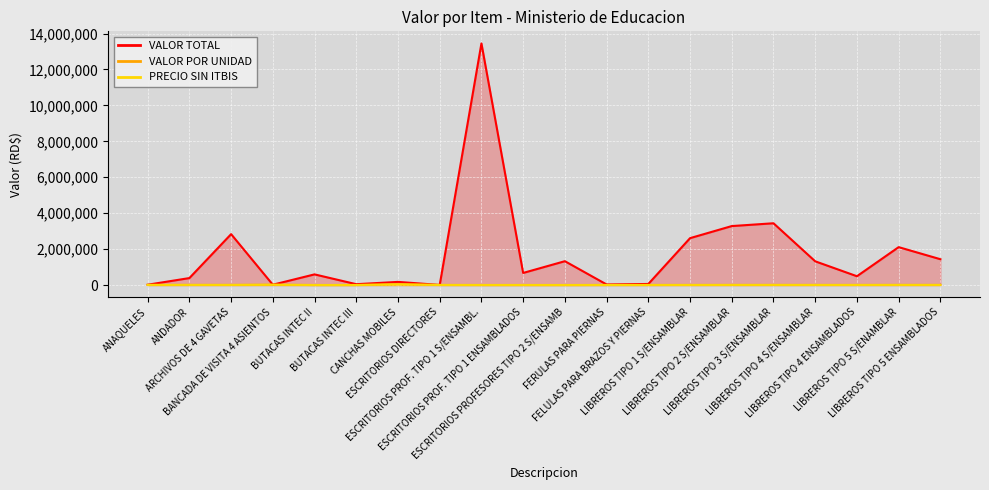

What is the value of the VALOR TOTAL point at the 8th from the left?

5457.5